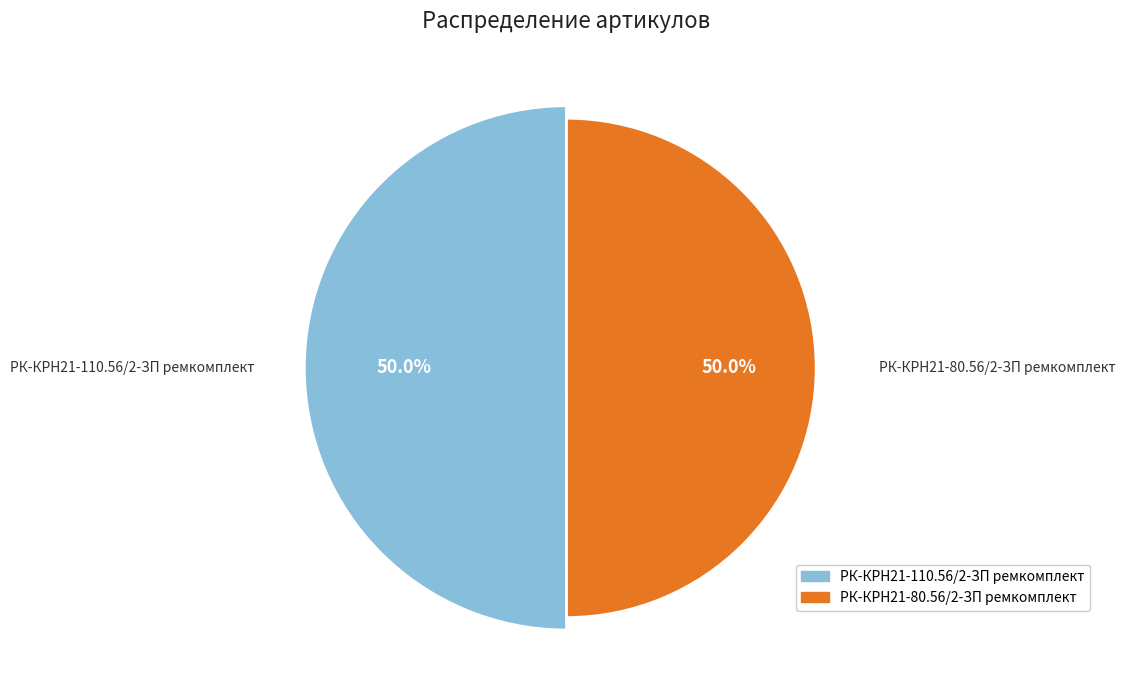

Is there any slice that represents more than half of the pie?

Yes